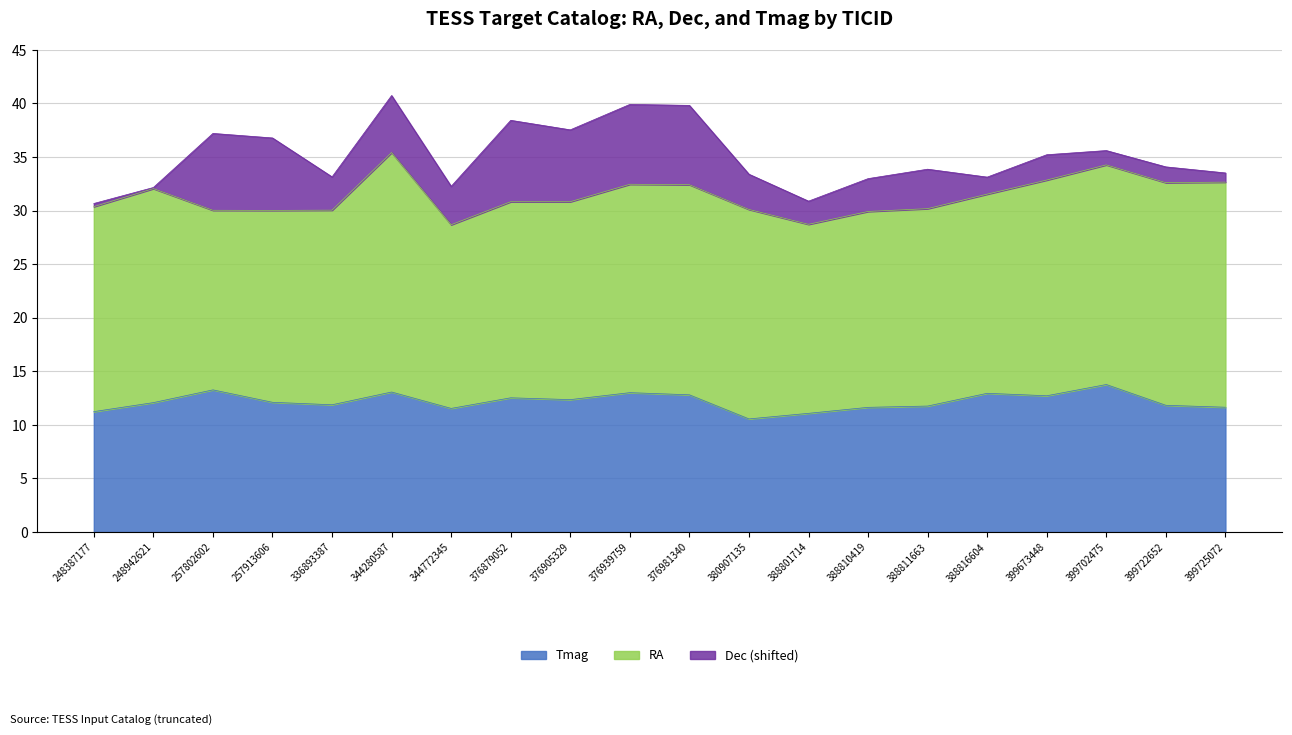

What is the spread (max minus min) of values at 388816604?

17.6